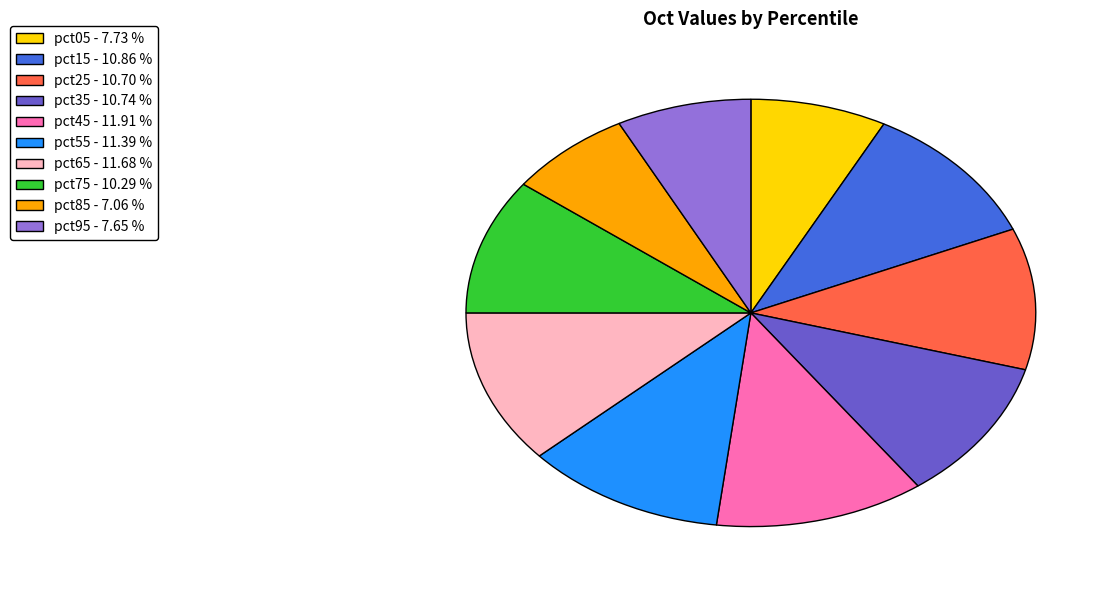

Is the sum of pct55 and pct25 greater than half?

No